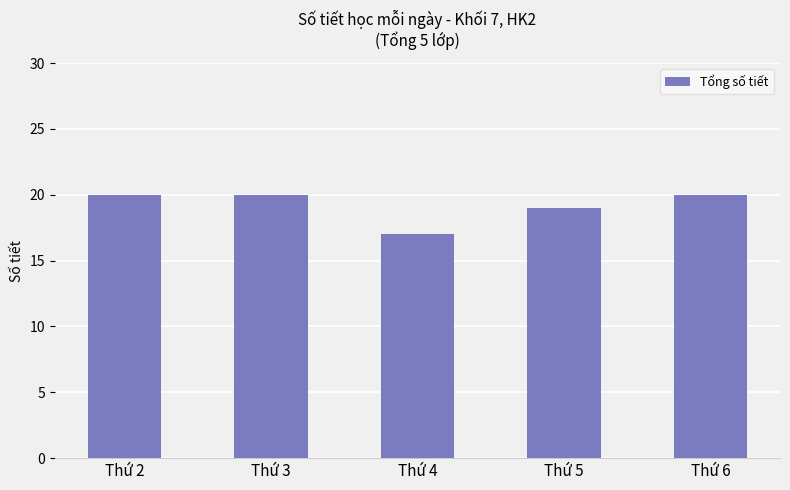

Which category has the lowest value across all series?

Thứ 4